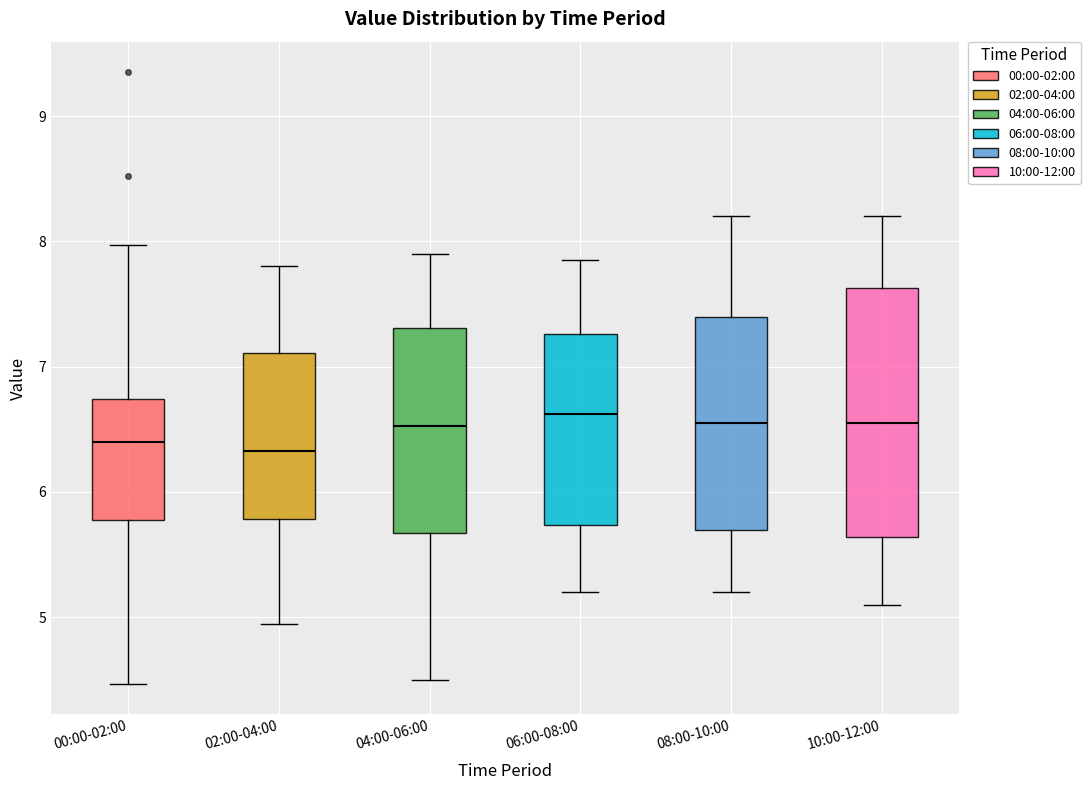

Reading left to right, read every box against the y-axis: the position of its median line, the range the box covers, and the ends of its whiskers. The values are not printed on the chart, so give them approximately, as read against the axis.

00:00-02:00: median 6.4, box 5.8 to 6.7, whiskers 4.5 to 8.0
02:00-04:00: median 6.3, box 5.8 to 7.1, whiskers 5.0 to 7.8
04:00-06:00: median 6.5, box 5.7 to 7.3, whiskers 4.5 to 7.9
06:00-08:00: median 6.6, box 5.7 to 7.3, whiskers 5.2 to 7.9
08:00-10:00: median 6.6, box 5.7 to 7.4, whiskers 5.2 to 8.2
10:00-12:00: median 6.6, box 5.6 to 7.6, whiskers 5.1 to 8.2